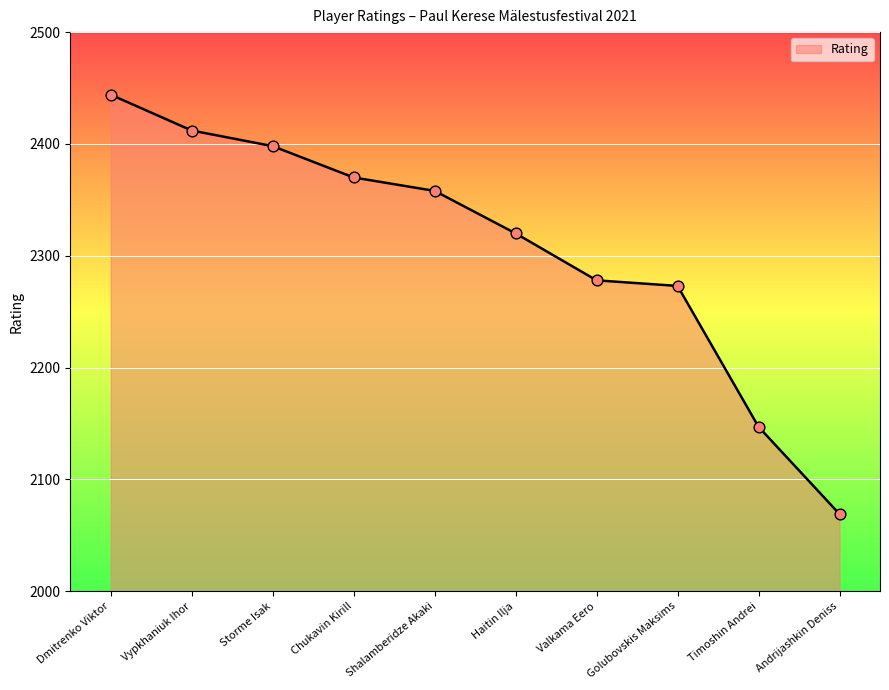

Which has a higher value, Chukavin Kirill or Andrijashkin Deniss?

Chukavin Kirill